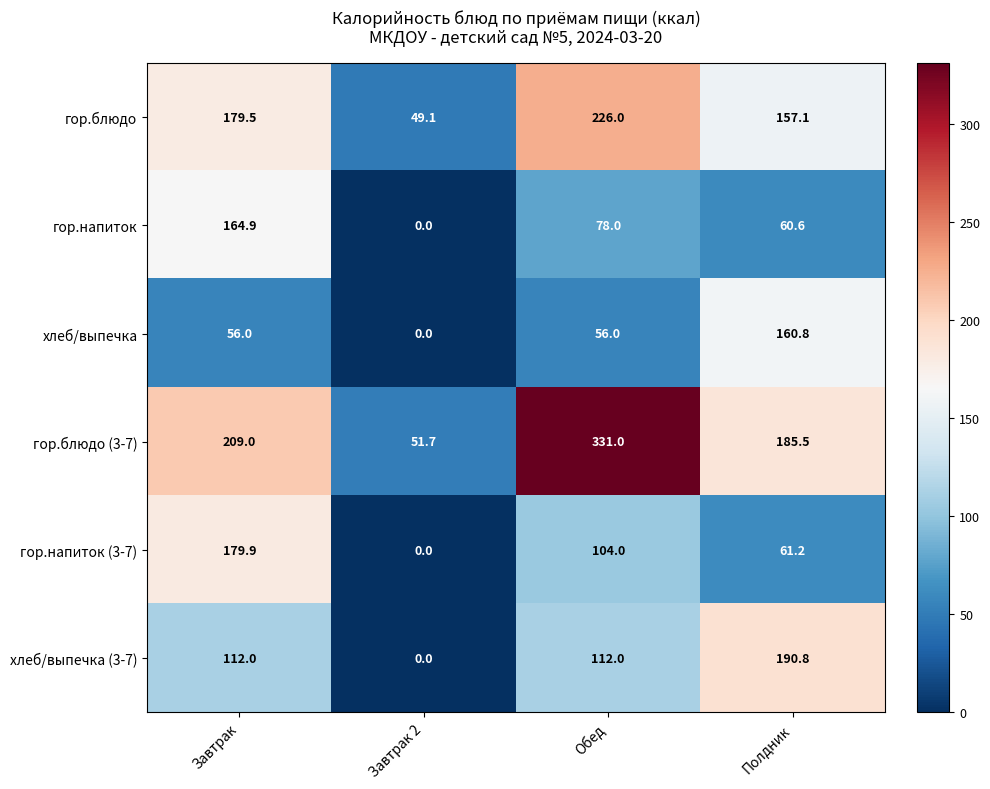

What is the sum of the гор.напиток values at Завтрак and Полдник?

225.5